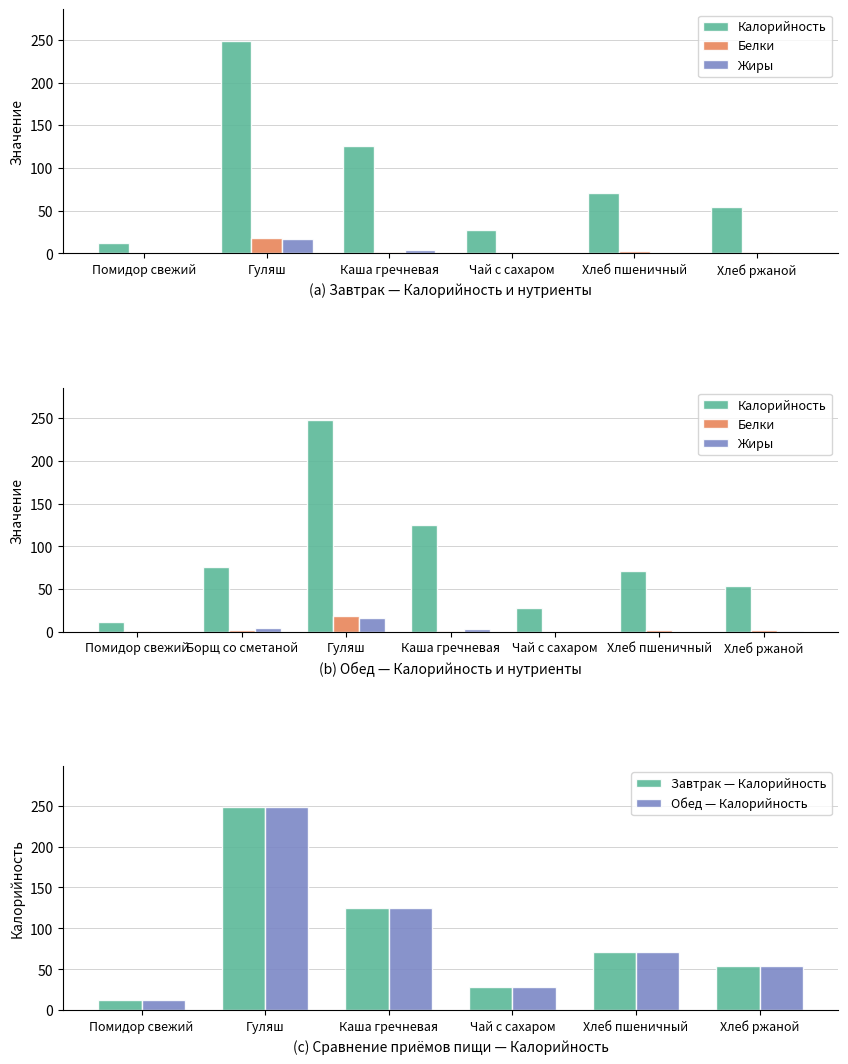

How many series are shown in this chart?

3